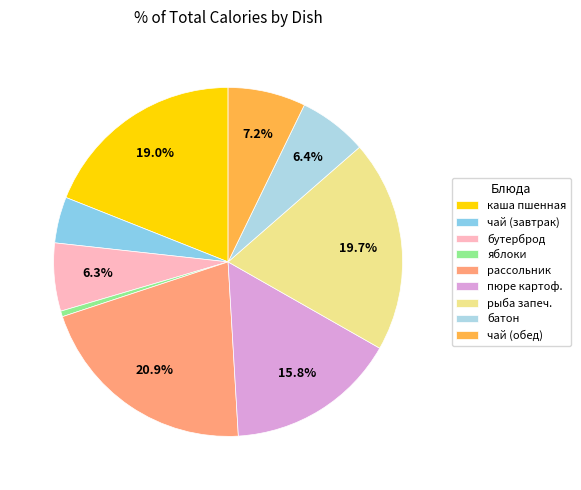

Count the number of slices in the pie.

9